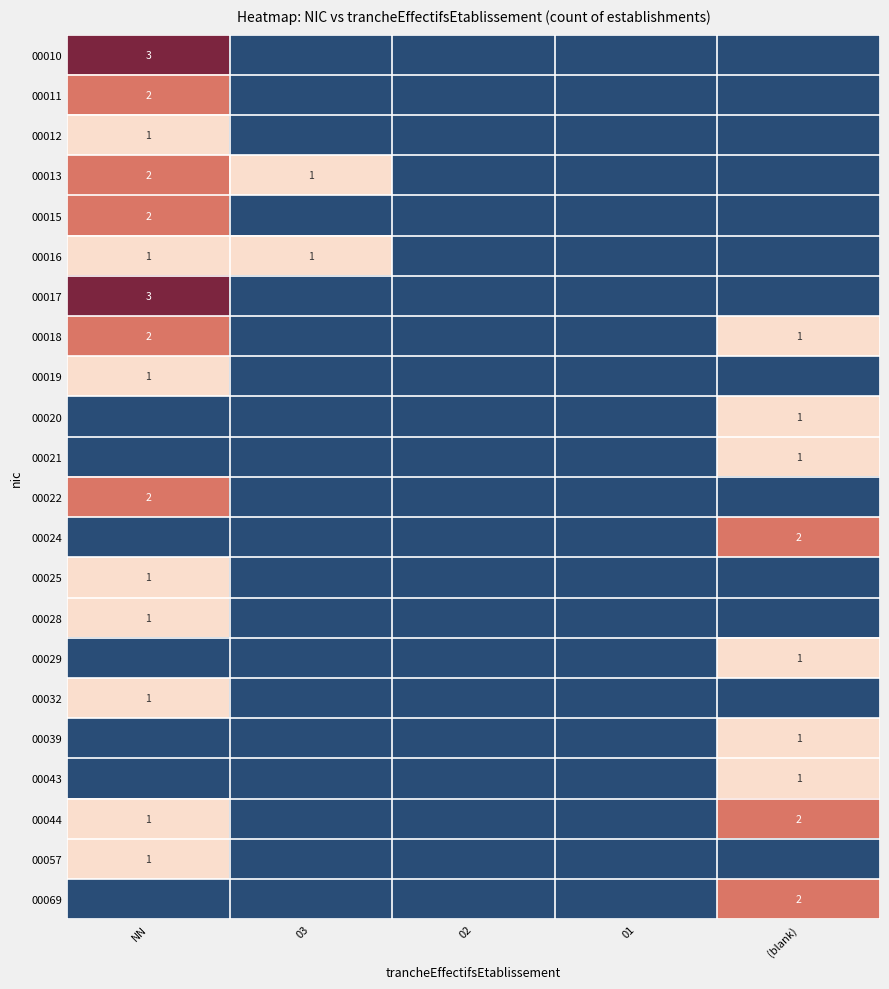

The 00018 series shows 1 at NN. True or false?

False